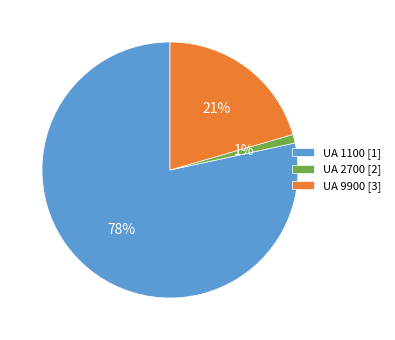

The UA 9900 [3] slice represents 7% of the pie. True or false?

False